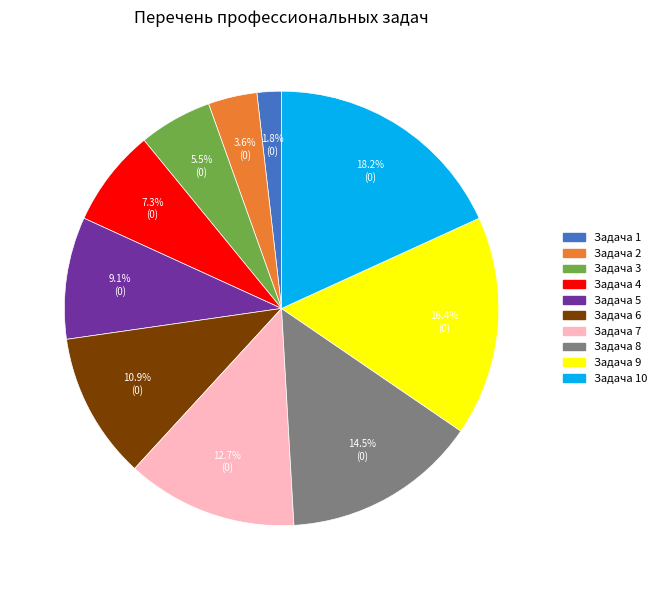

Is there a majority slice in this chart?

No